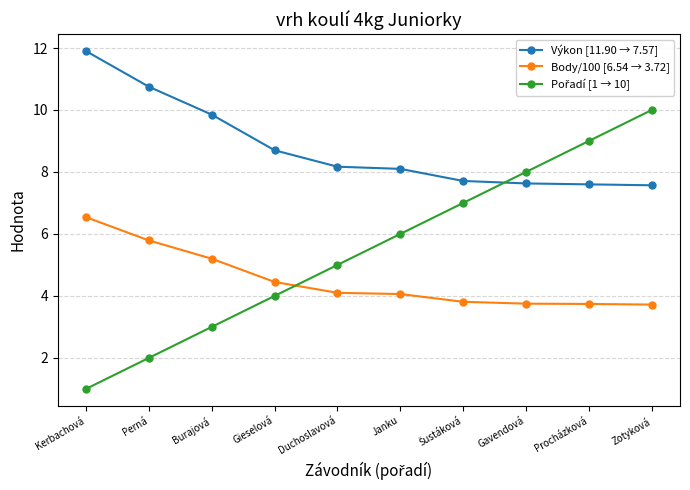

How many distinct data groups are displayed?

3